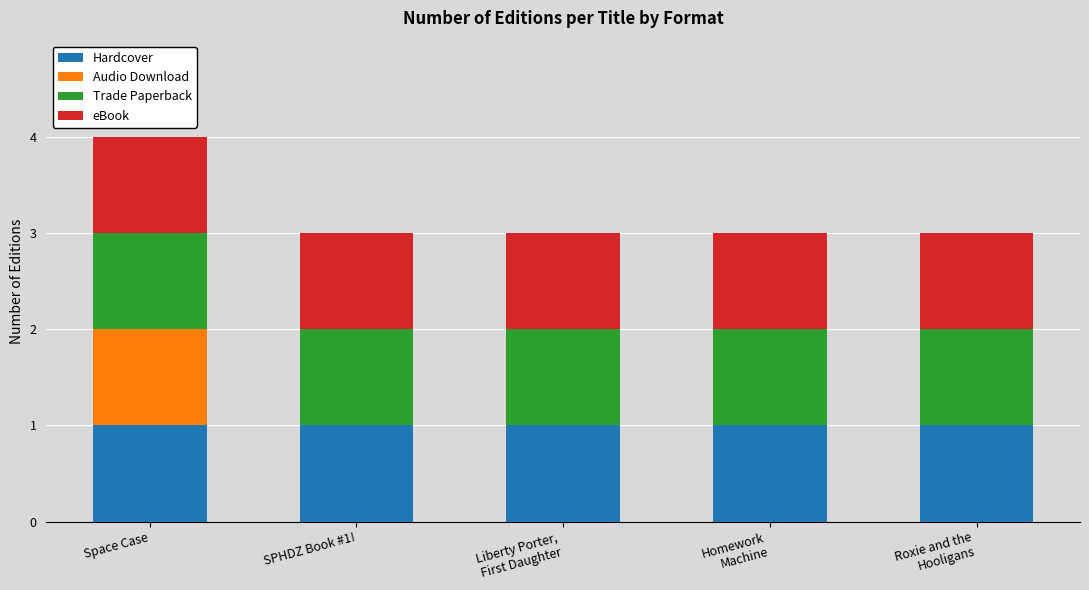

At which category is the sum across all series the highest?

Space Case